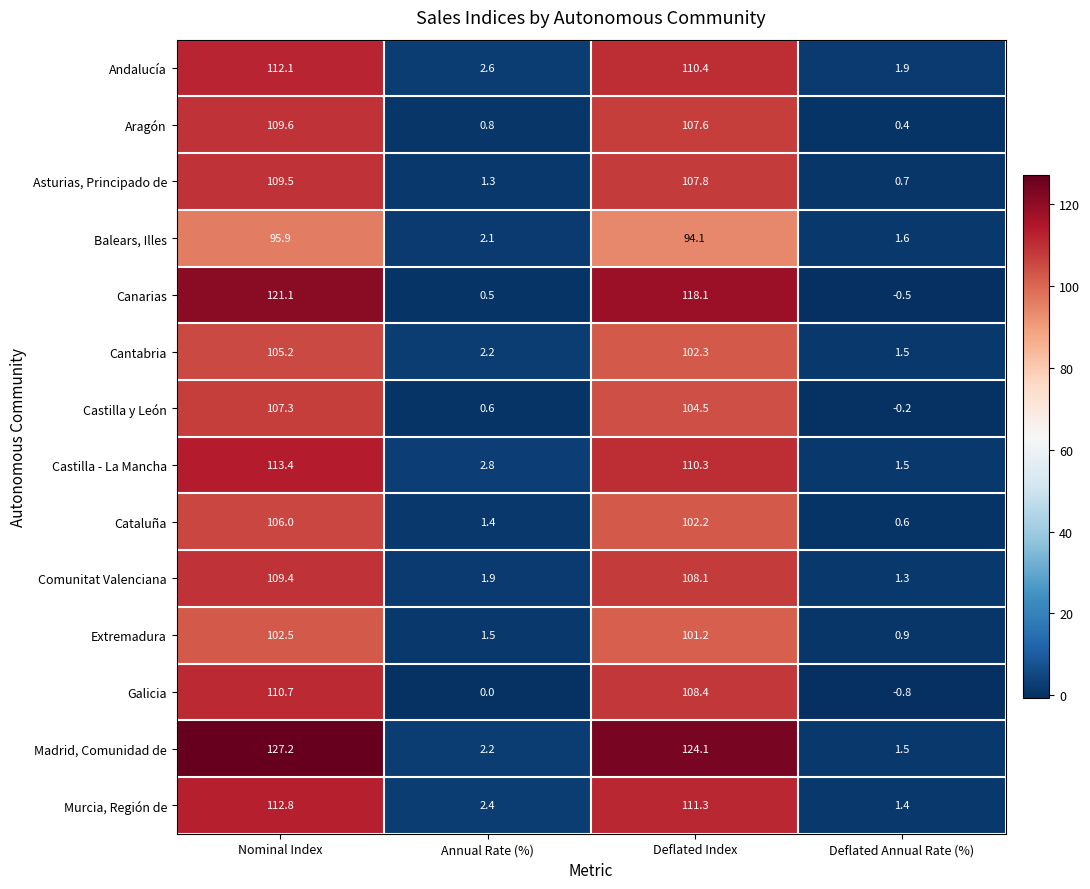

What is the spread (max minus min) of values at Nominal Index?

31.3